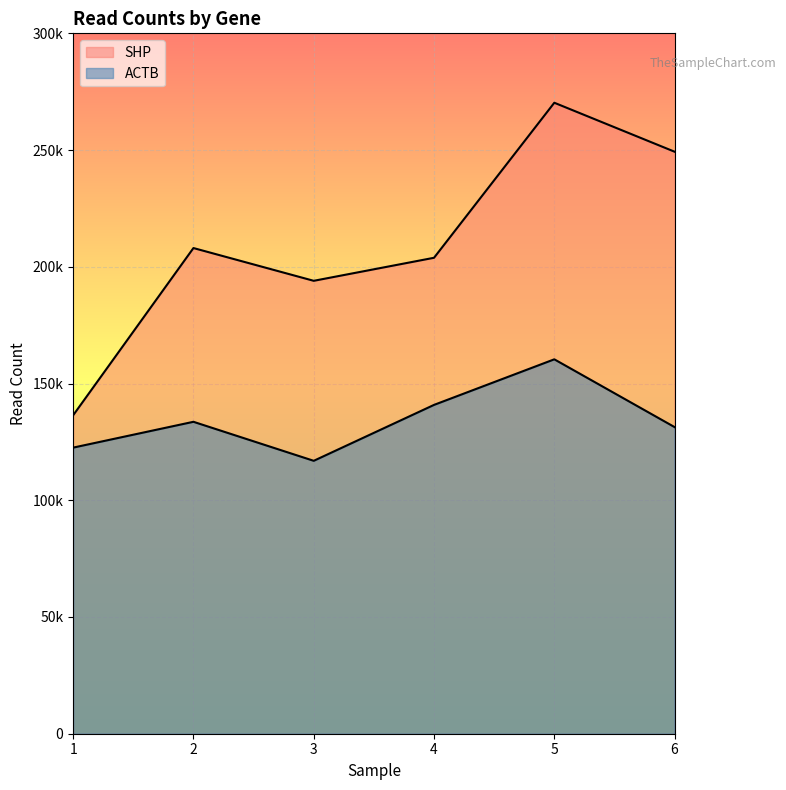

Reading right to left, list all the values displayed in this chart.

SHP: 249291	270270	203863	193997	208031	136403
ACTB: 131337	160372	140849	116897	133608	122546